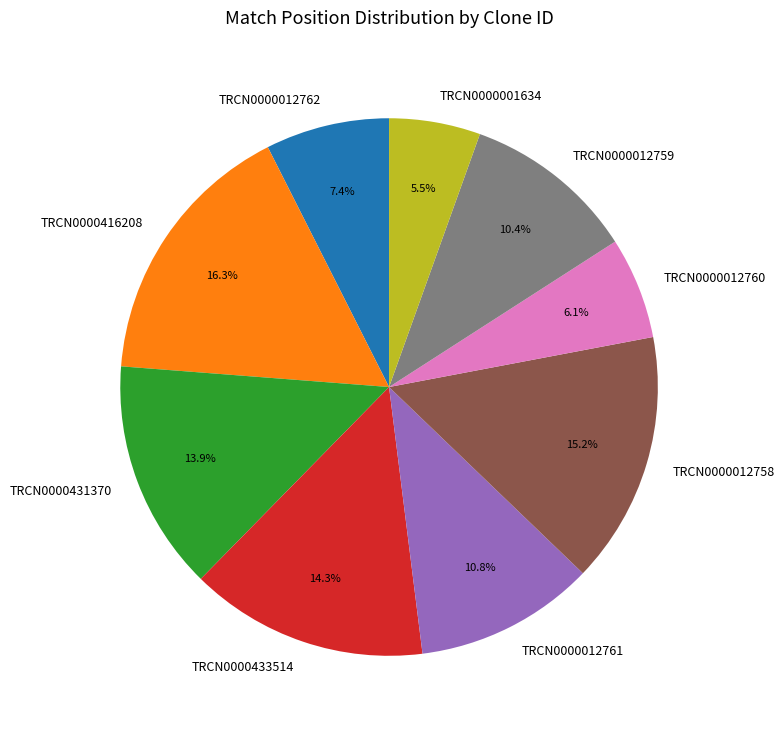

Combined, do TRCN0000012762 and TRCN0000012758 account for over 50%?

No